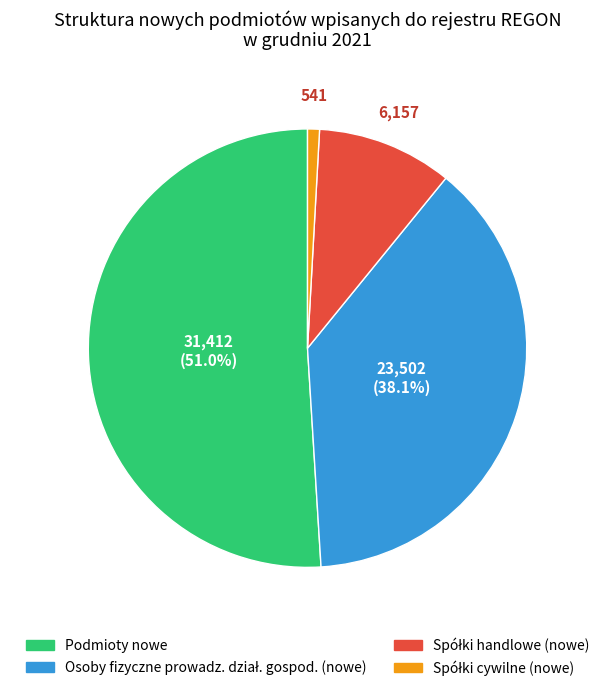

Which category has the biggest portion of the pie?

Podmioty nowe